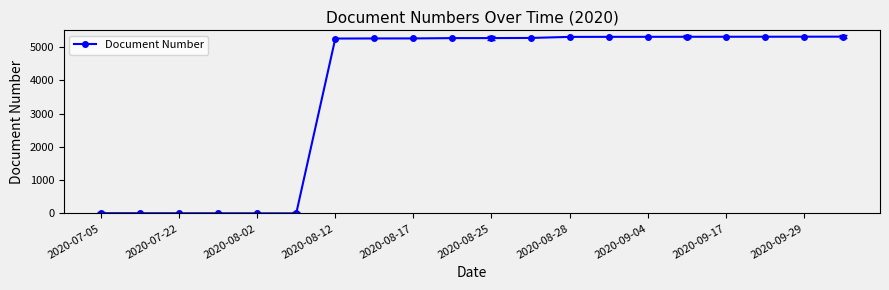

What is the sum of all values?

74043